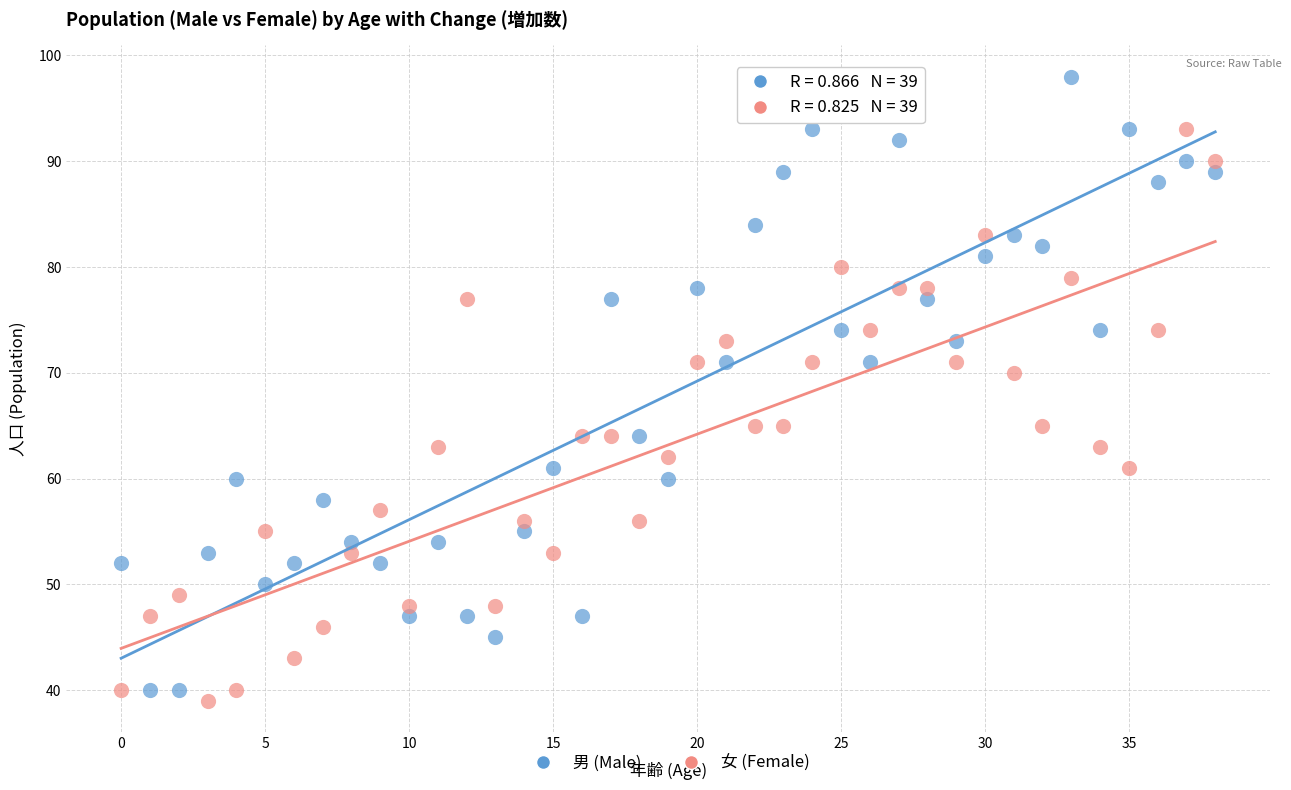

Which series contains the lowest Y value?

女 (Female)